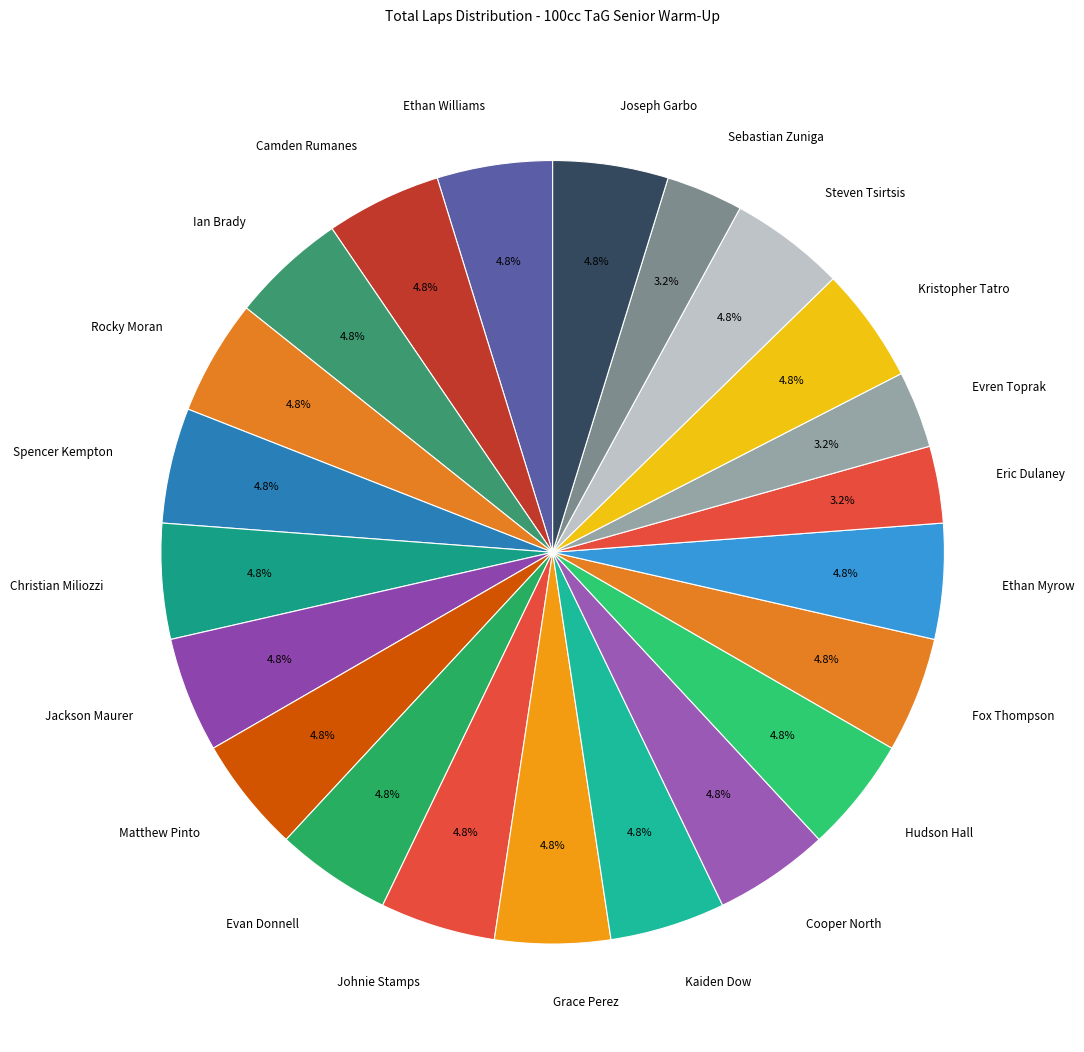

Does any single category account for the majority?

No